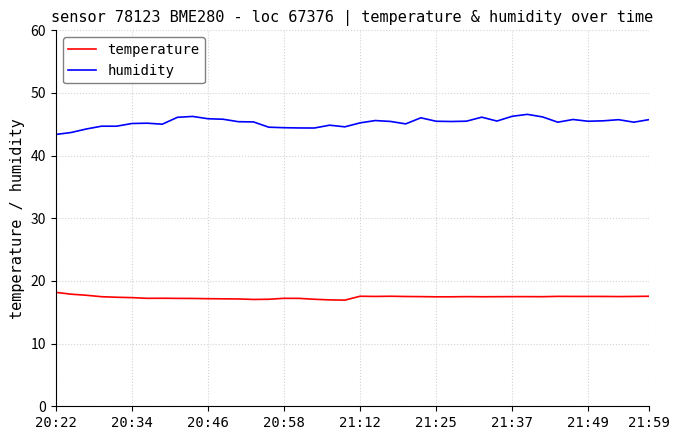

What are all the series names shown in the legend?

temperature, humidity